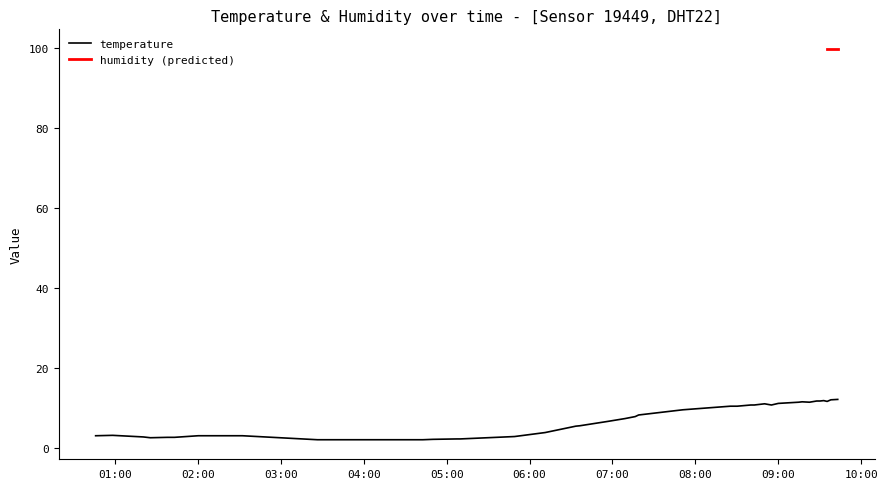

What is the value of the 37th point from the left?

11.8